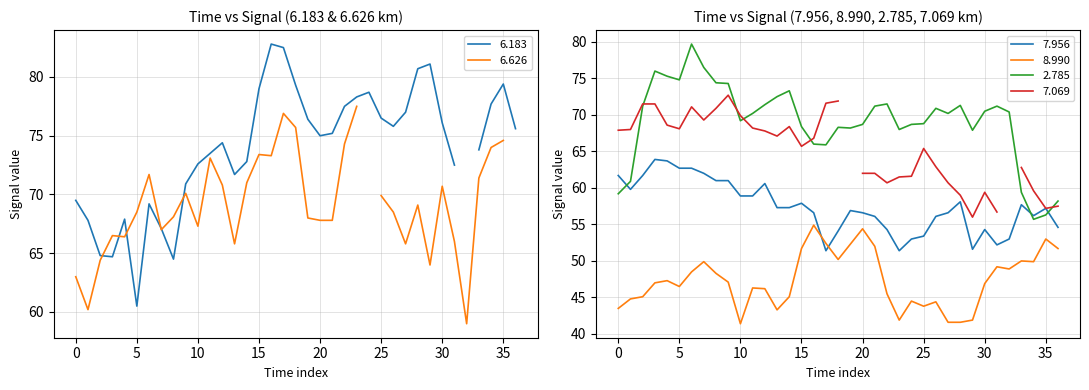

The 7.956 series shows 61.7 at 0. True or false?

True